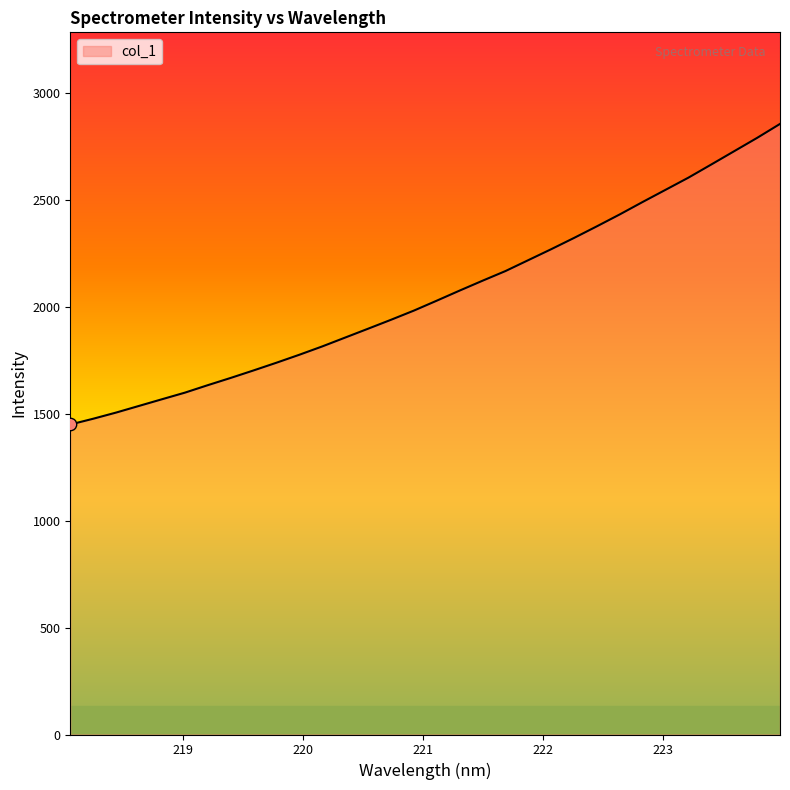

What is the minimum value shown in the chart?

1448.8